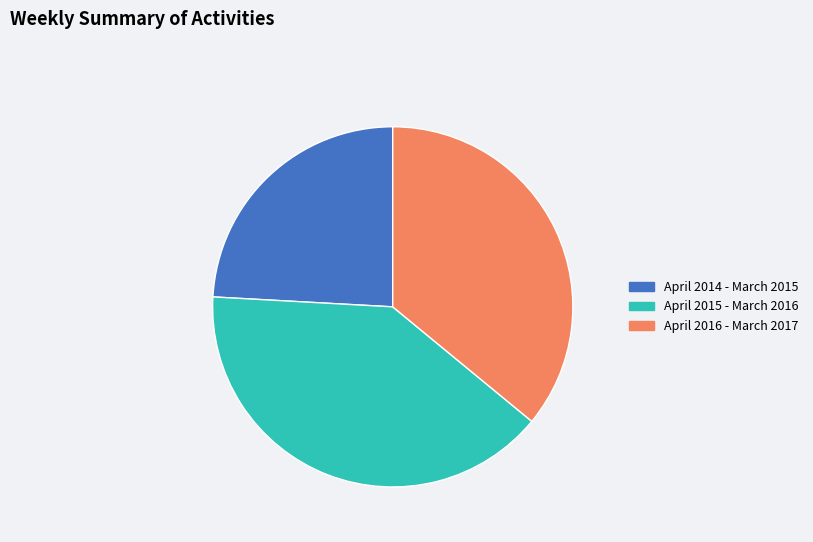

Which category has the smallest portion of the pie?

April 2014 - March 2015